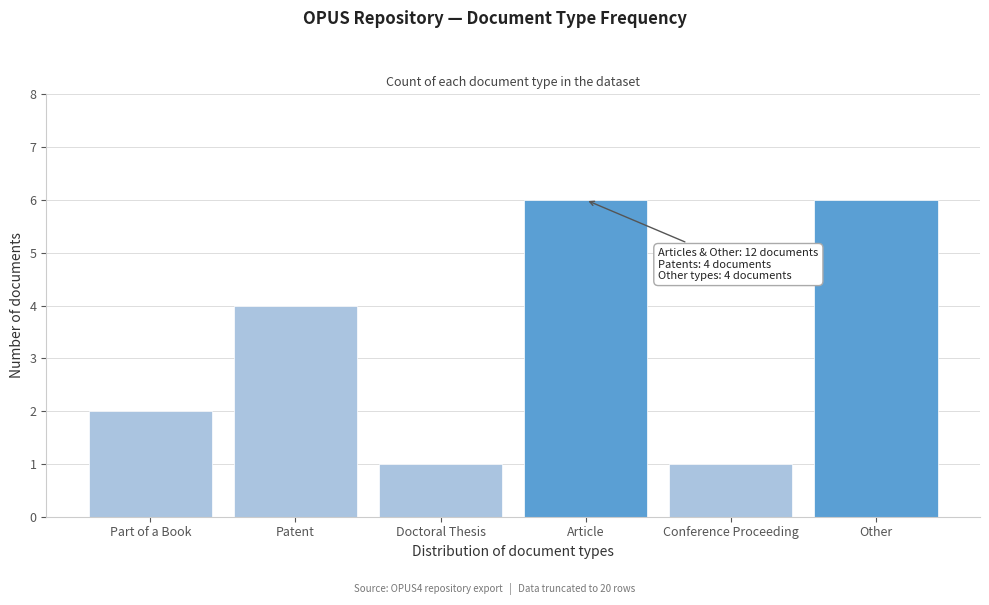

Reading left to right, list all the values displayed in this chart.

Part of a Book=2	Patent=4	Doctoral Thesis=1	Article=6	Conference Proceeding=1	Other=6